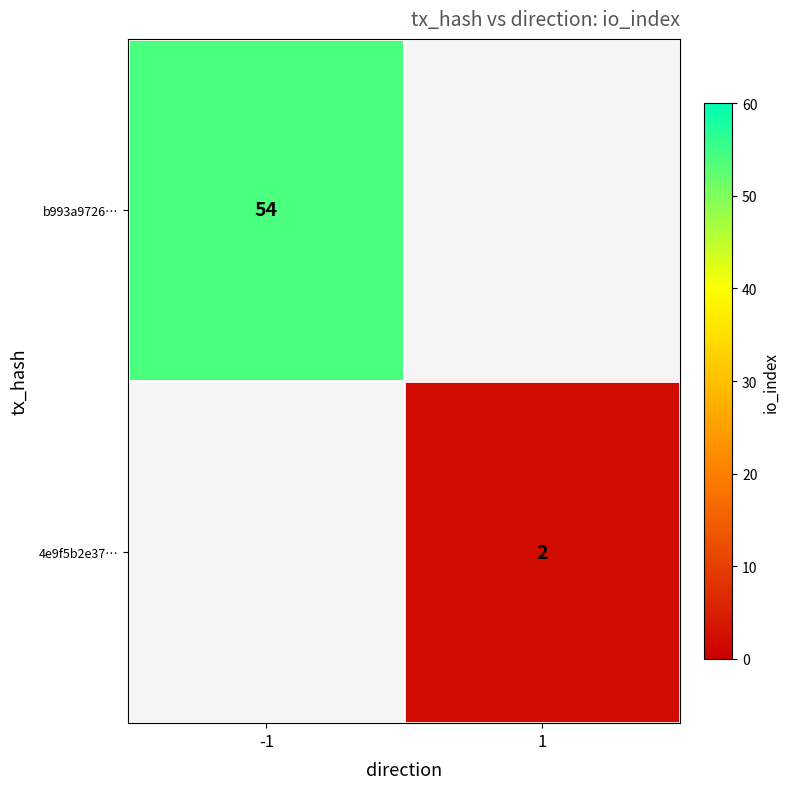

The value of b993a9726… at -1 is 54. True or false?

True